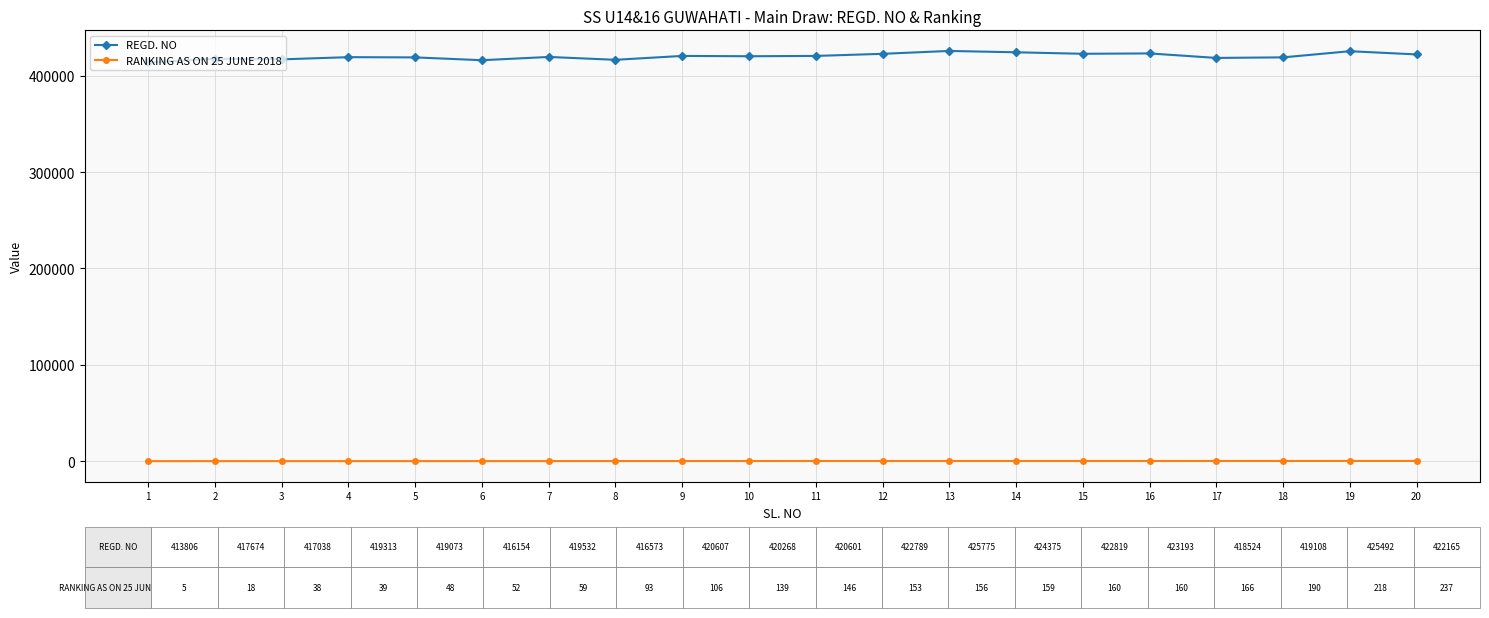

What is the difference between the maximum and second lowest values in the REGD. NO series?

9621